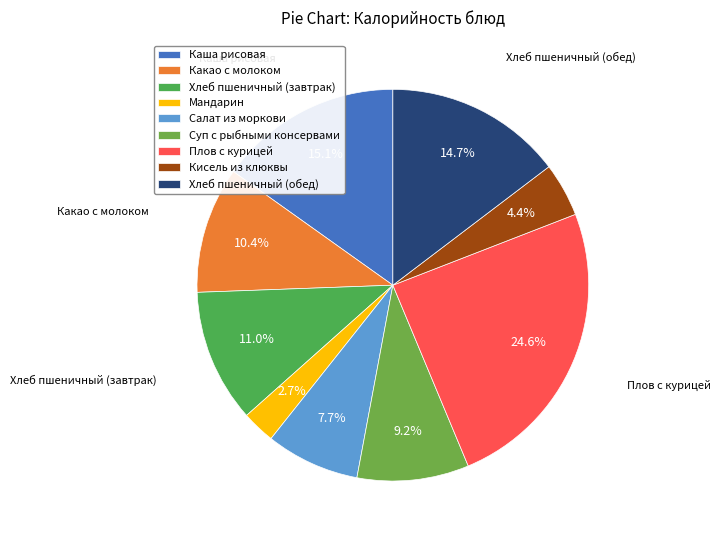

To the nearest percent, what portion does Хлеб пшеничный (завтрак) represent?

11%